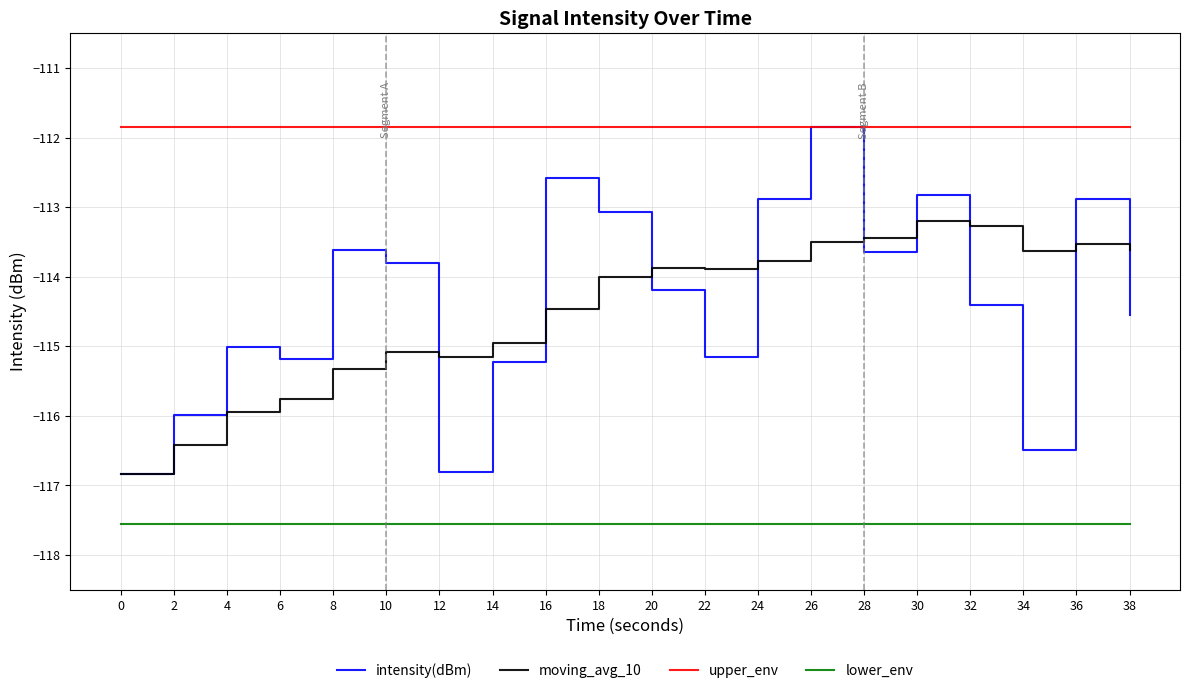

What is the highest value of the lower_env series?

-117.6